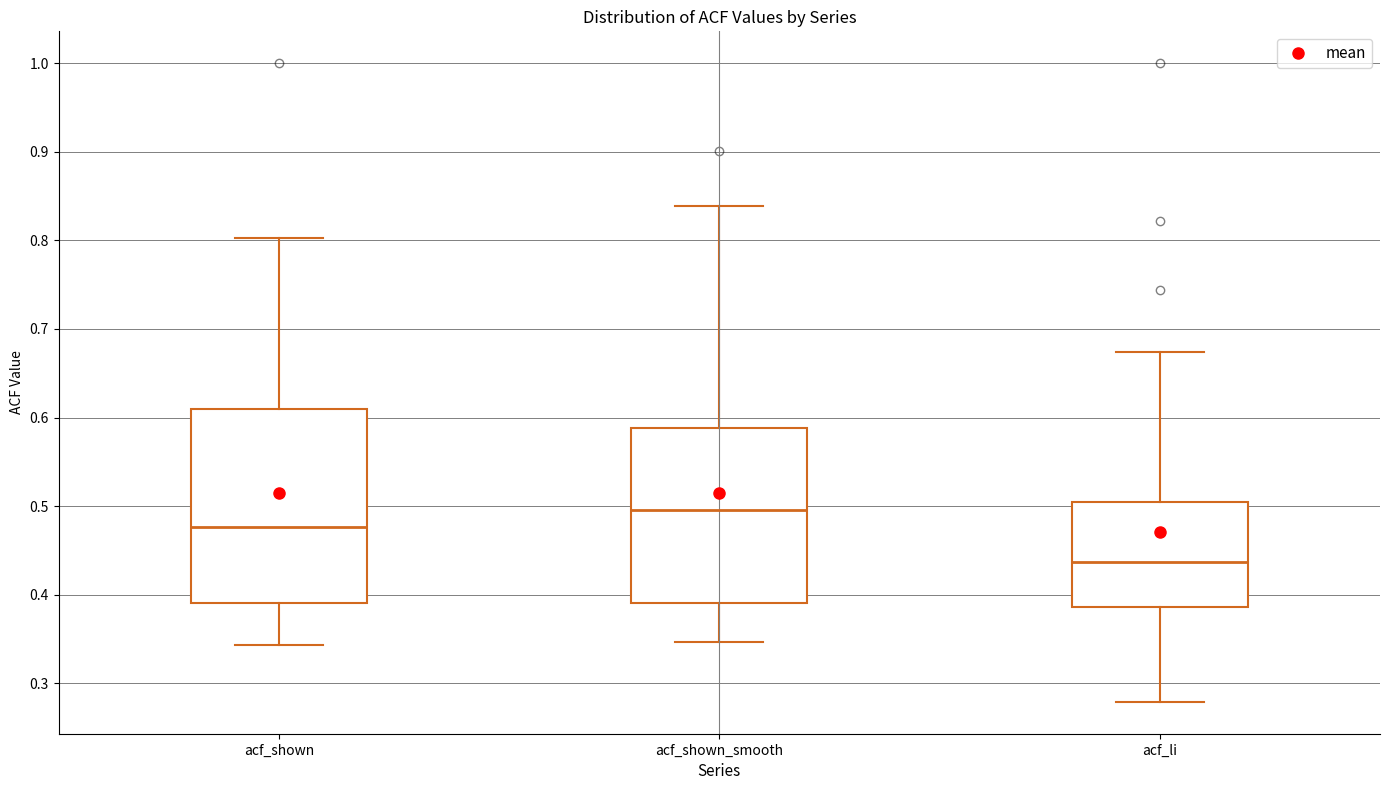

Where is the lower edge of the box for acf_shown on the y-axis? The values are not printed on the chart, so give them approximately, as read against the axis.

0.39